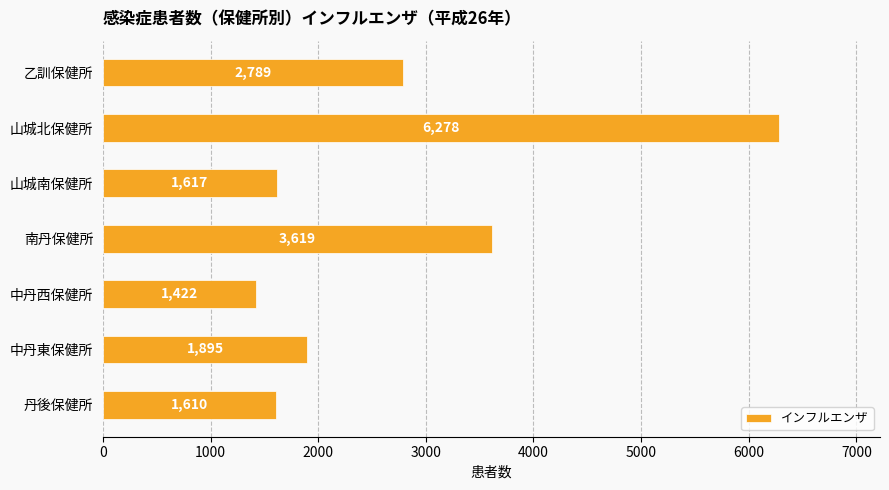

The chart shows a value of 3619 at 南丹保健所. True or false?

True